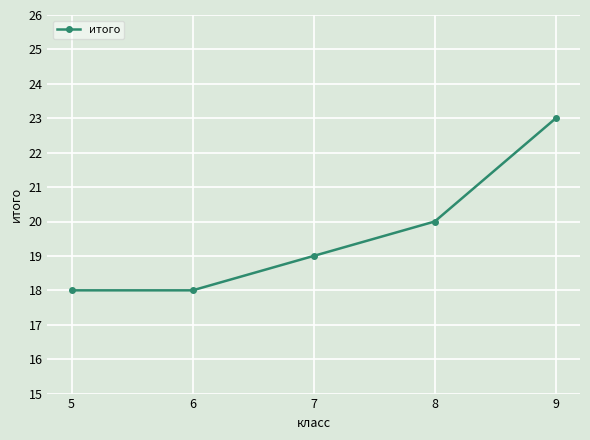

The value at 6 is 6. True or false?

False